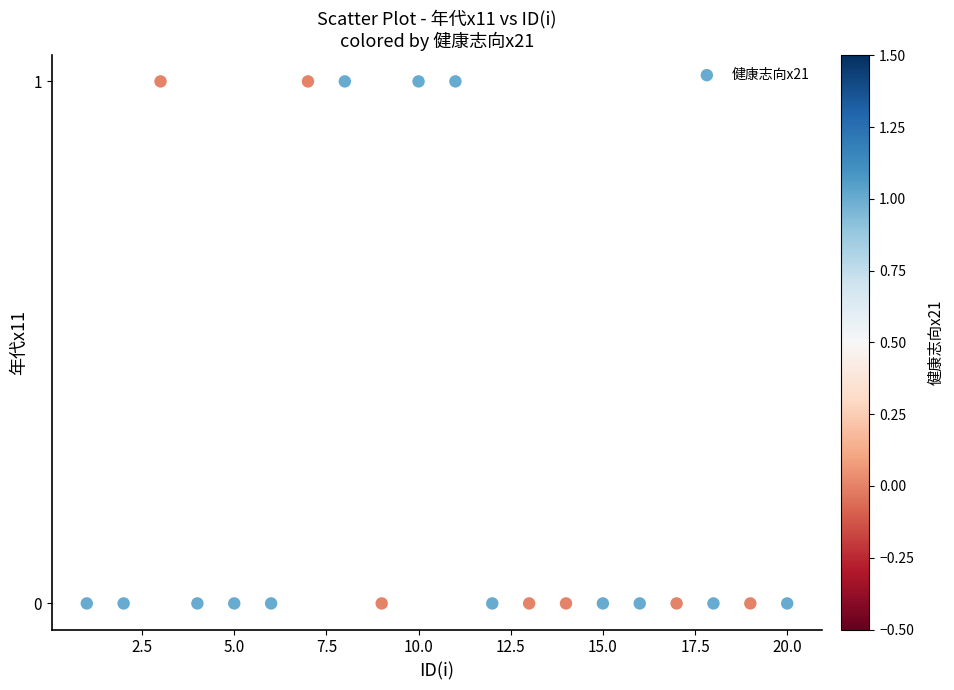

List the coordinates of all points as (Y, X) pairs, reading left to right.

(0, 1)  (0, 2)  (1, 3)  (0, 4)  (0, 5)  (0, 6)  (1, 7)  (1, 8)  (0, 9)  (1, 10)  (1, 11)  (0, 12)  (0, 13)  (0, 14)  (0, 15)  (0, 16)  (0, 17)  (0, 18)  (0, 19)  (0, 20)